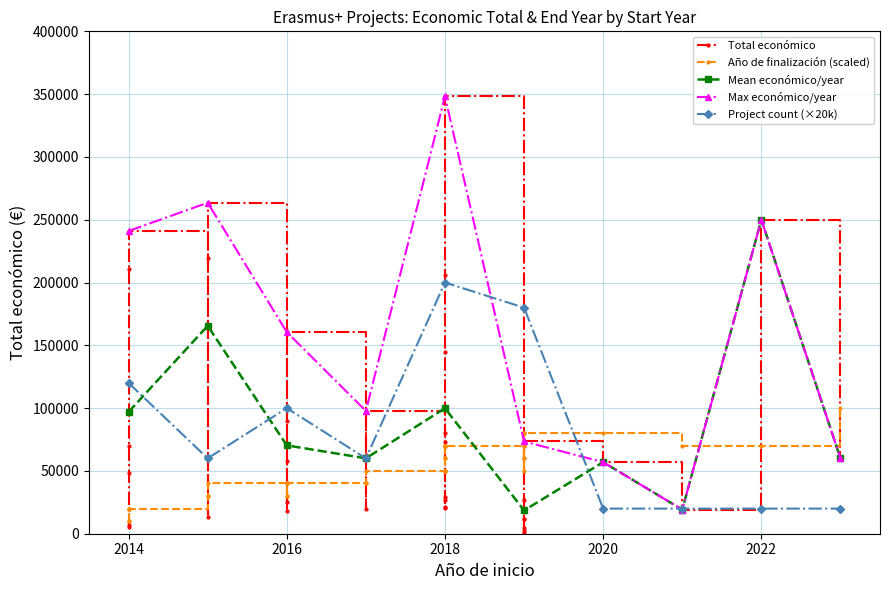

How many times do Total económico and Año de finalización cross each other?

2